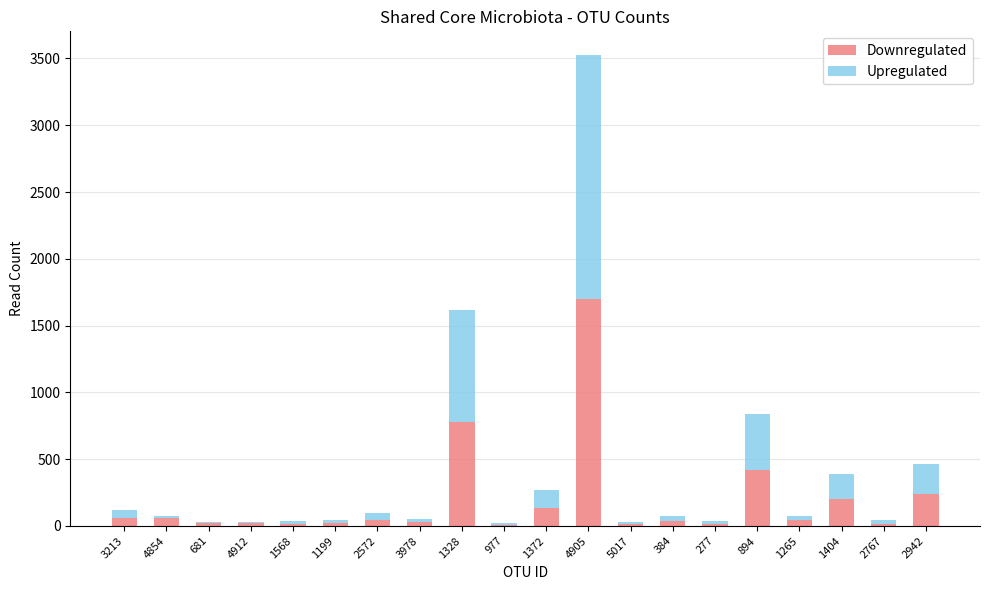

What is the maximum value for Downregulated?

1700